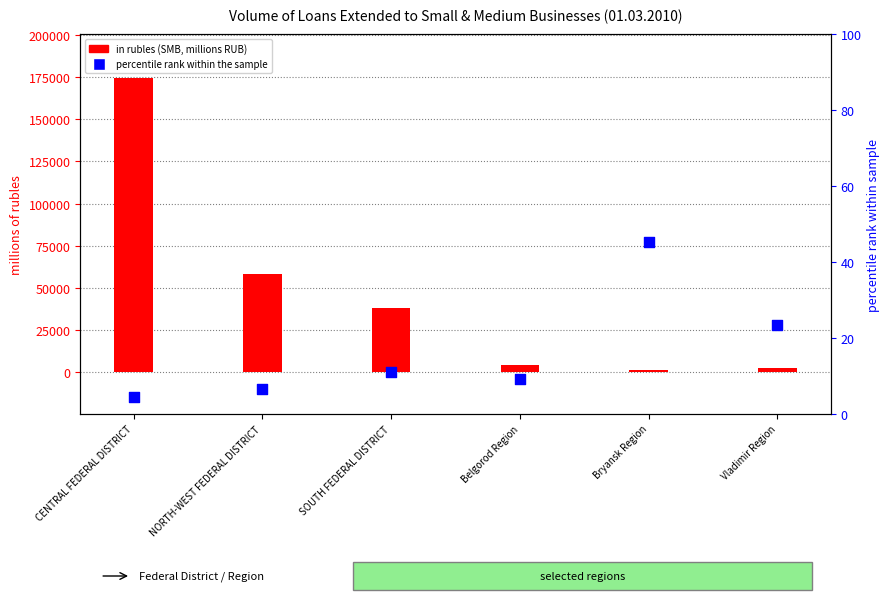

Is the value of in rubles (SMB) at Bryansk Region greater than the value of percentile rank within the sample at NORTH-WEST FEDERAL DISTRICT?

Yes